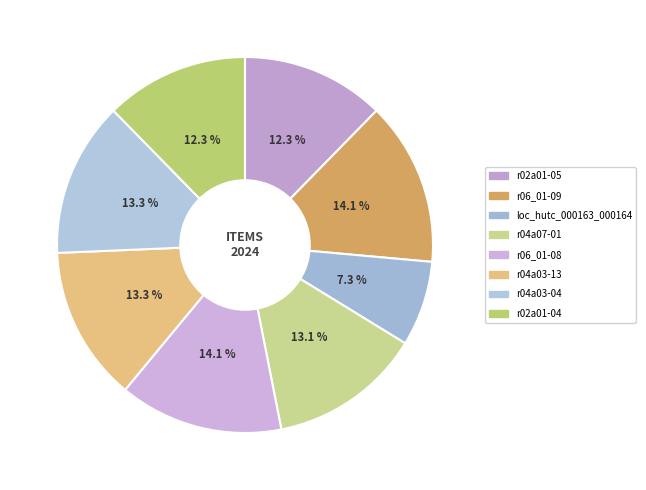

Do loc_hutc_000163_000164 and r02a01-05 together represent more than half of the pie?

No